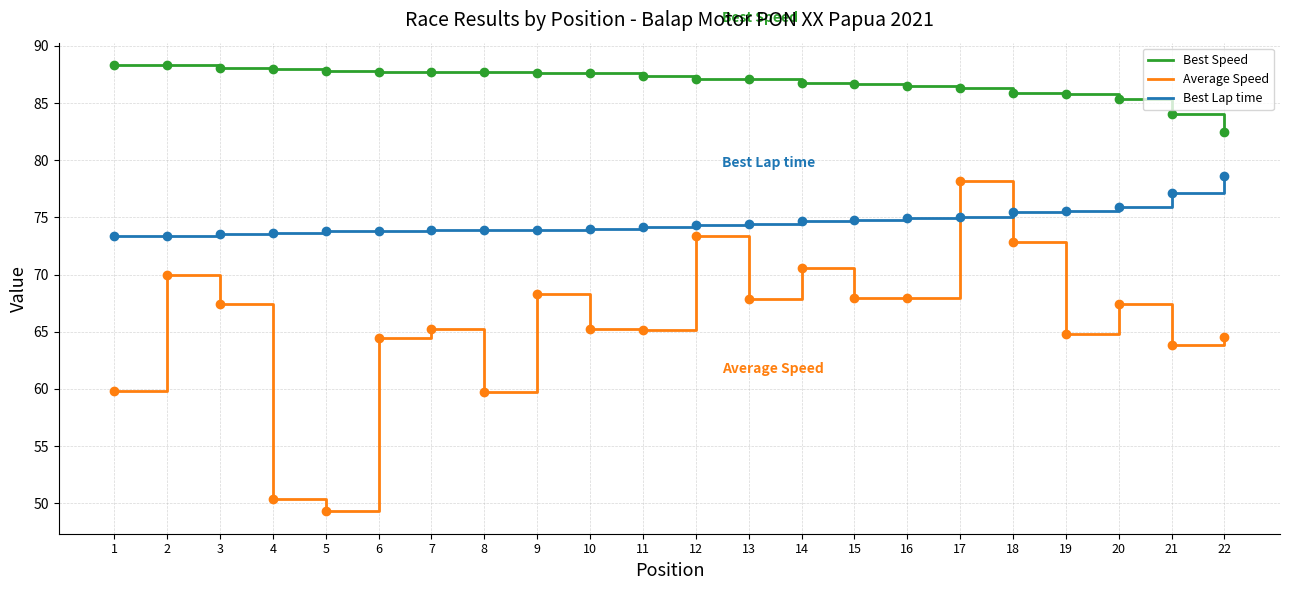

Where is Average Speed nearest to the value 63?

21